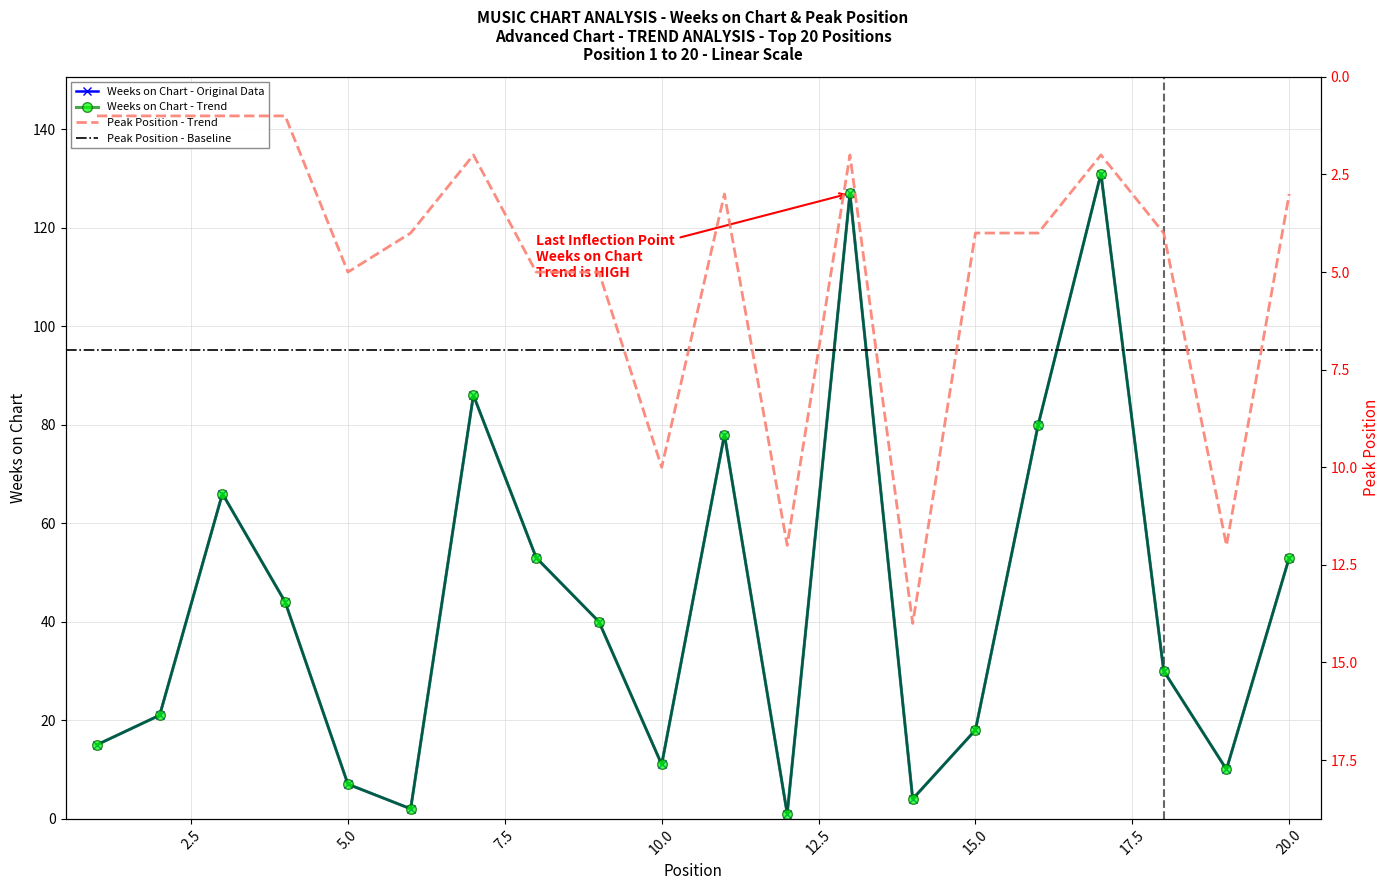

Is the value of Peak Position at 2 greater than the value of Weeks on Chart at 12?

No